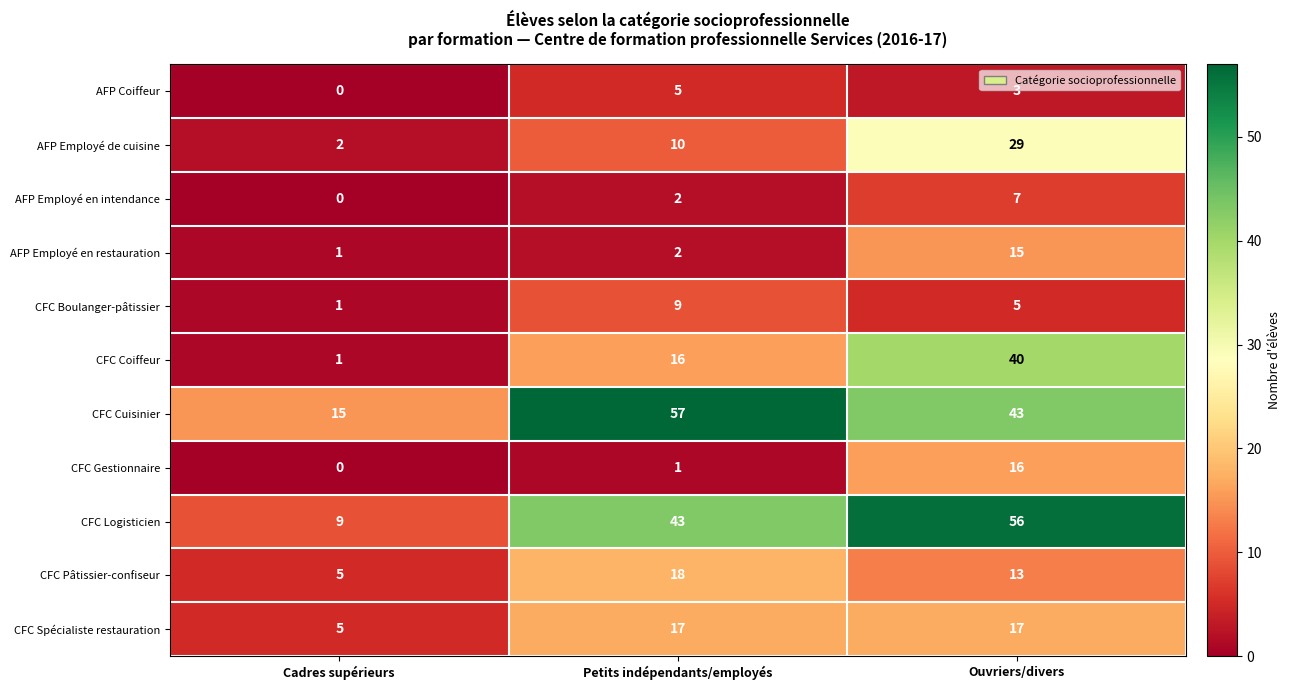

At which category does the chart reach its minimum across all series?

Cadres supérieurs